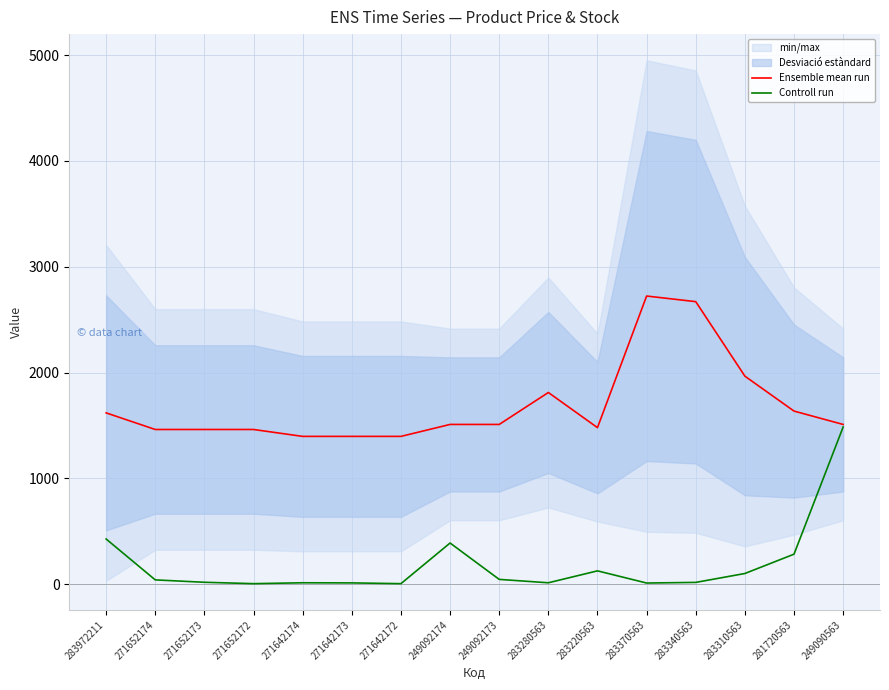

Does the chart display data point markers on the line(s)?

No